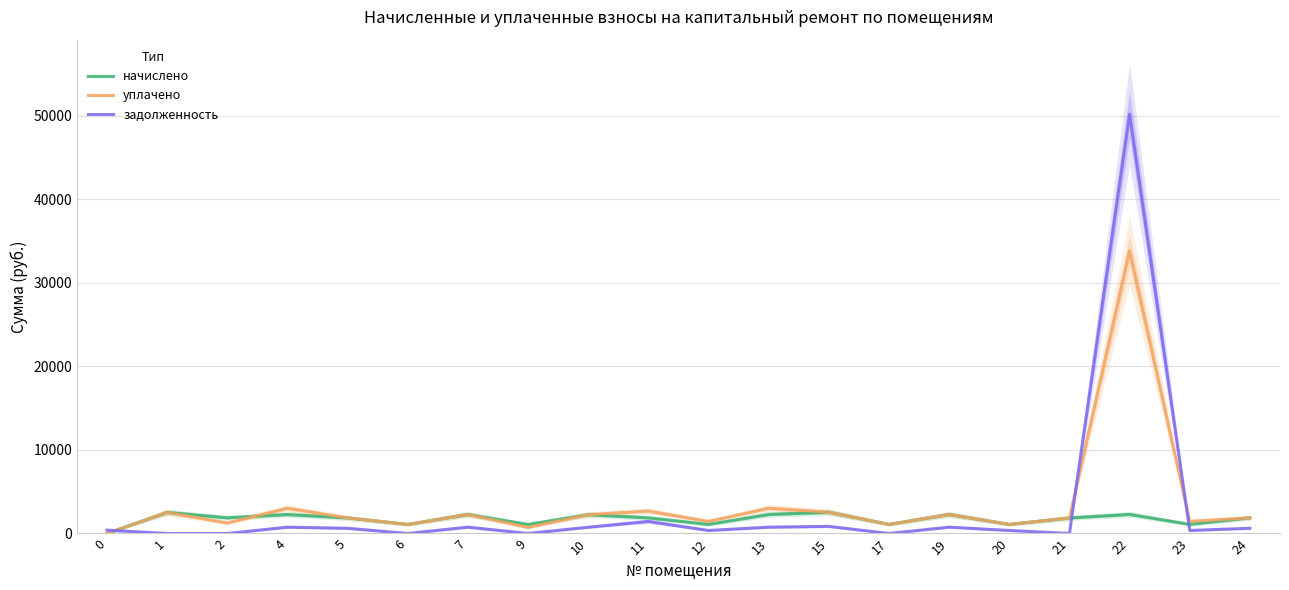

Which series has the largest range (max minus min)?

задолженность